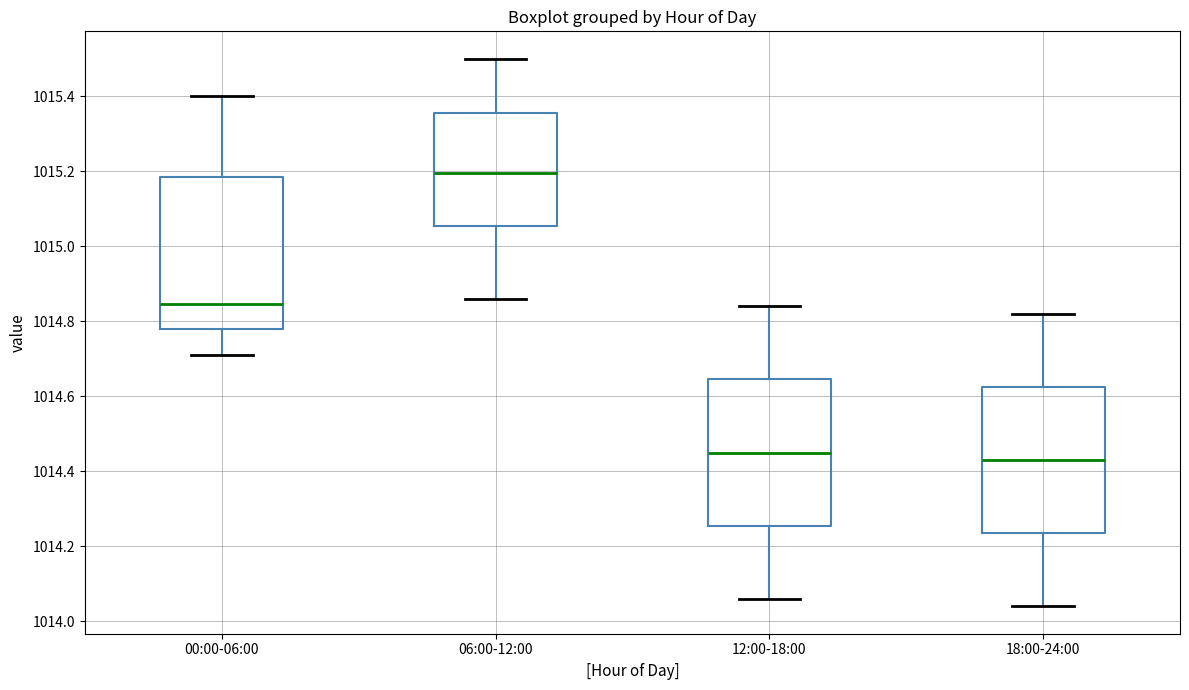

Where does the lower whisker of the box for 18:00-24:00 end on the y-axis? The values are not printed on the chart, so give them approximately, as read against the axis.

1014.04